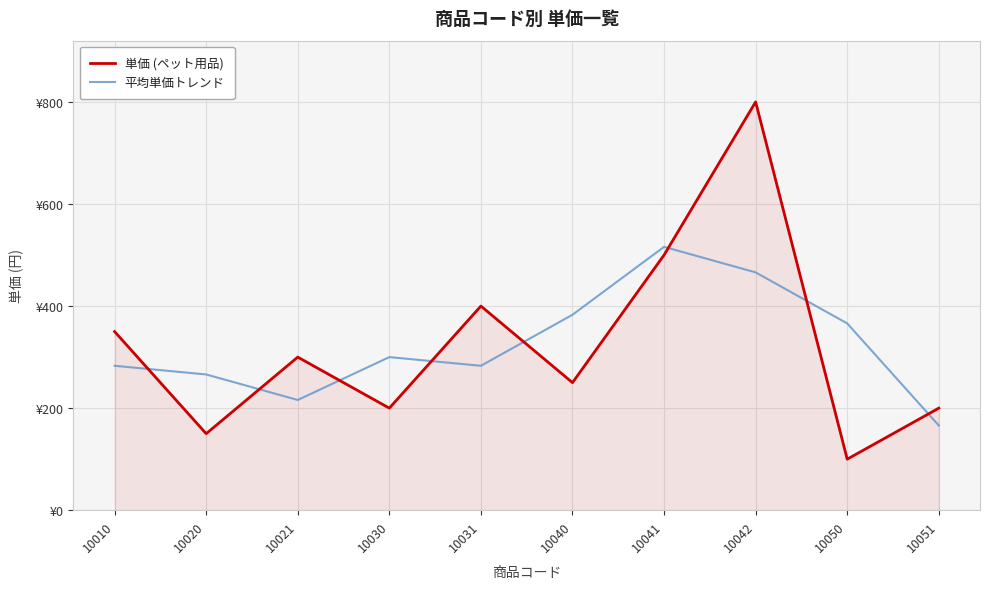

What is the sum of all 単価 (ペット用品) values?

3250